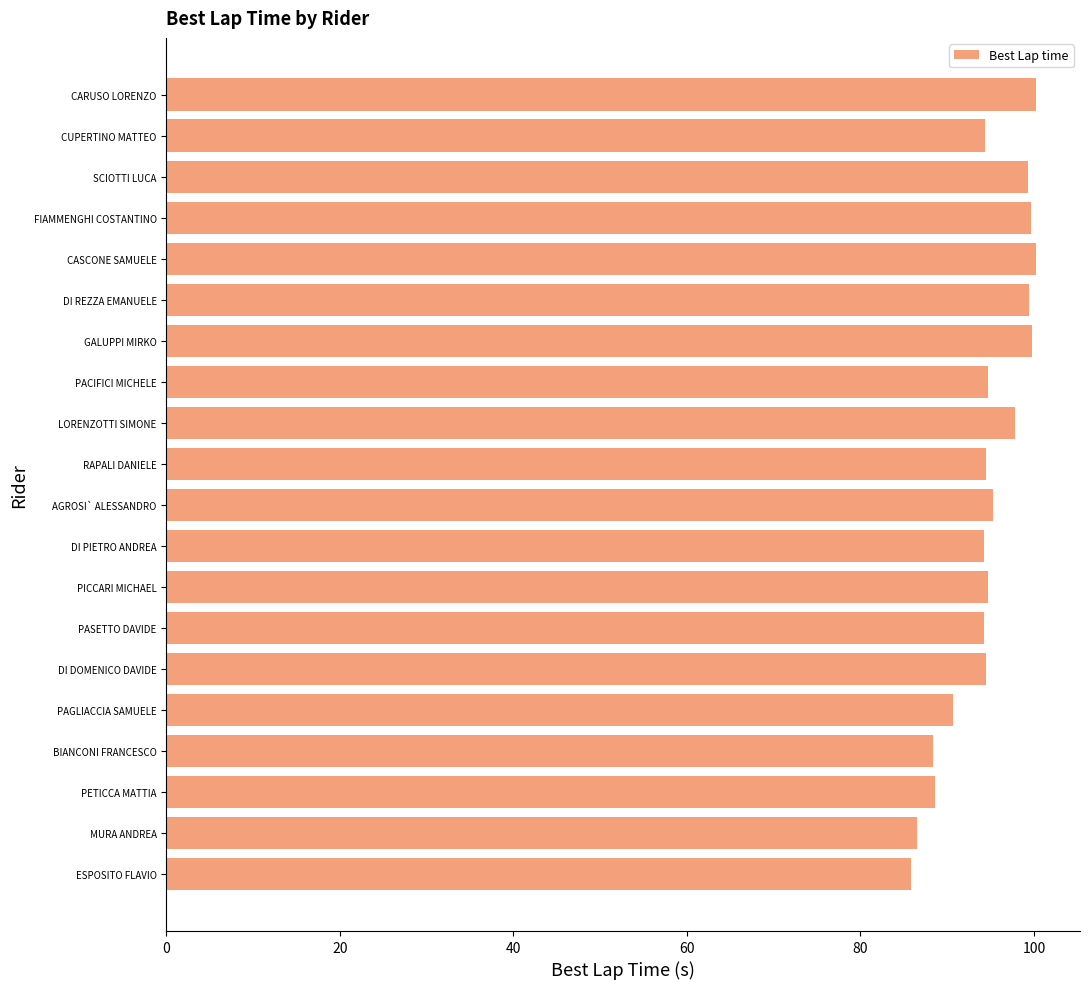

What is the difference between the second highest and second lowest values?

13.7